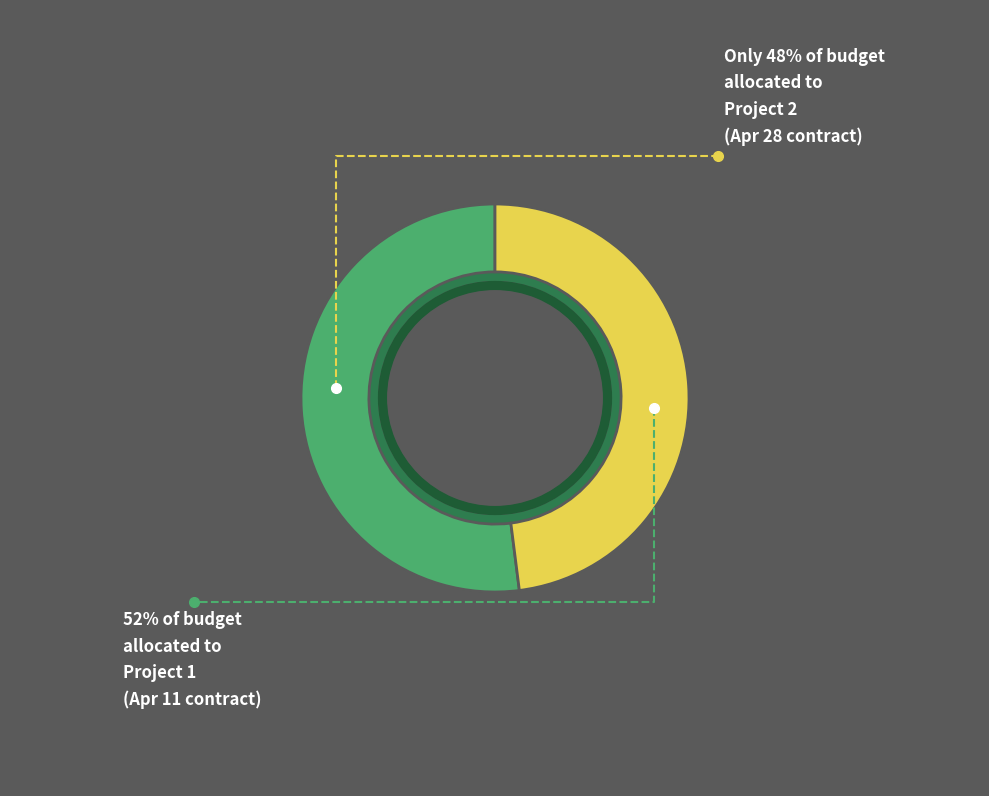

Which slice is the smallest?

令和7年4月28日変更契約